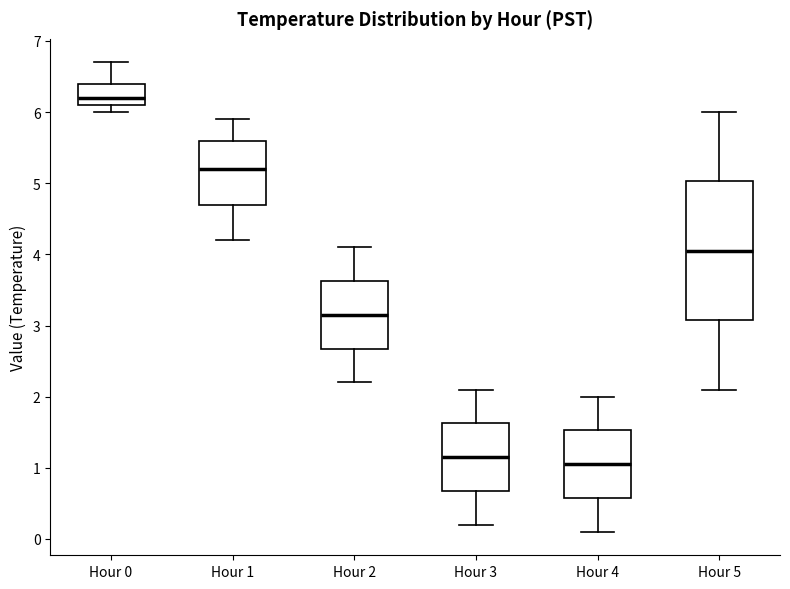

Which box is the tallest, from its lower edge to its upper edge?

Hour 5